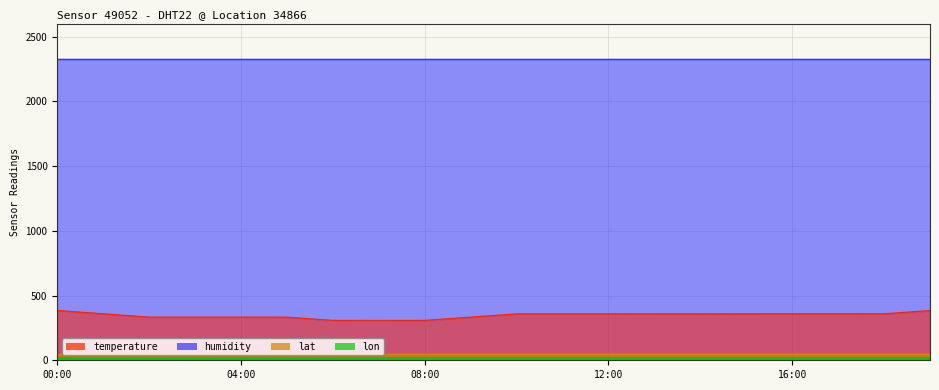

What is the sum of the lat values at 14:00 and 03:00?

97.3